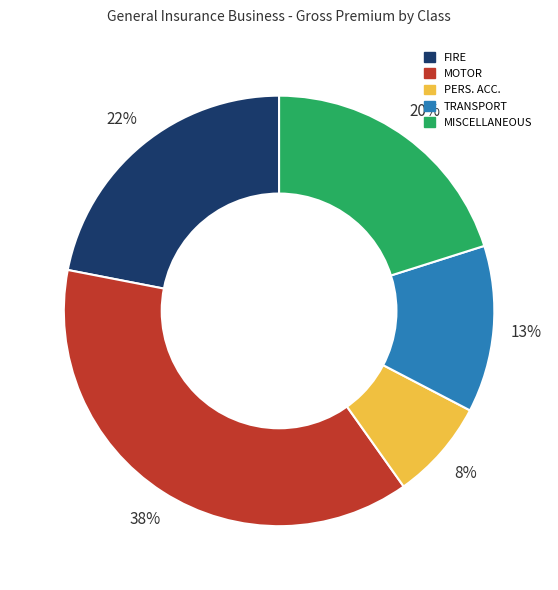

How many slices are in this pie chart?

5